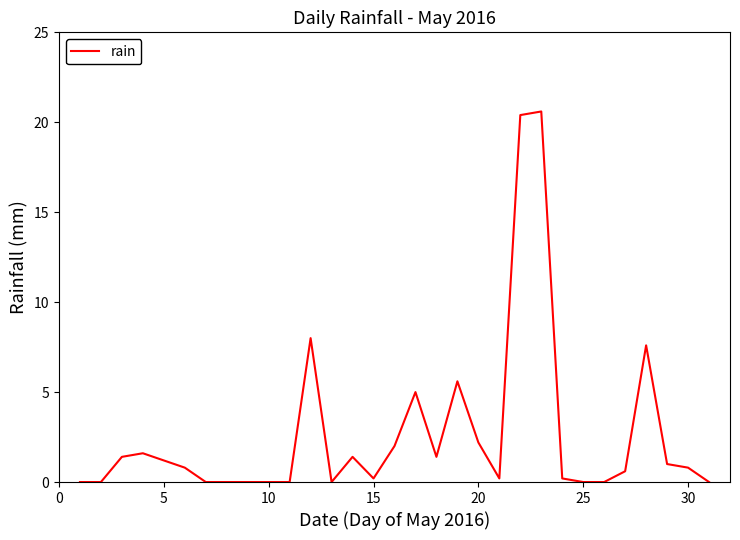

How many lines are shown in the chart?

1